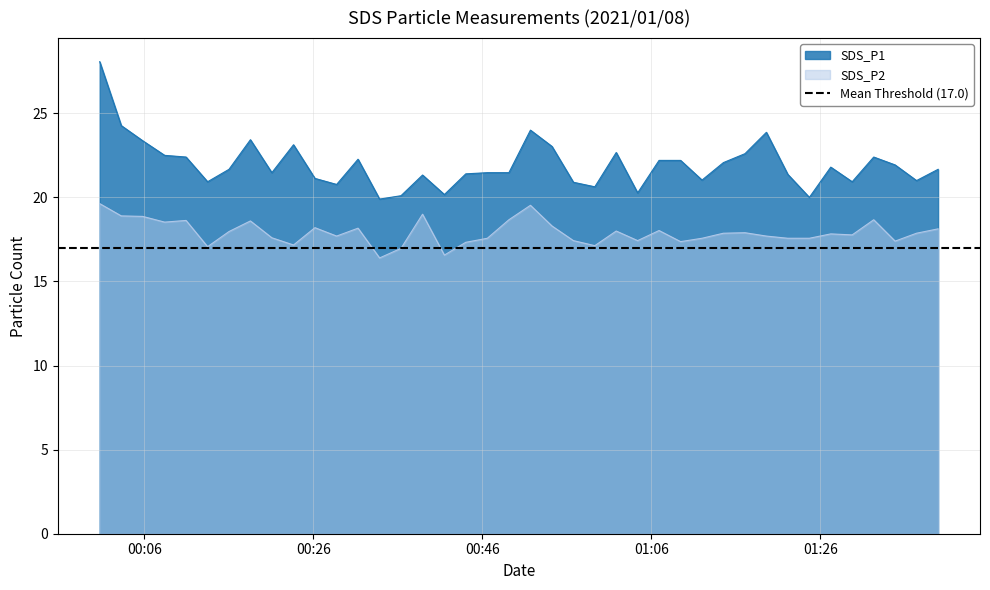

What is the highest value of the SDS_P2 series?

19.6